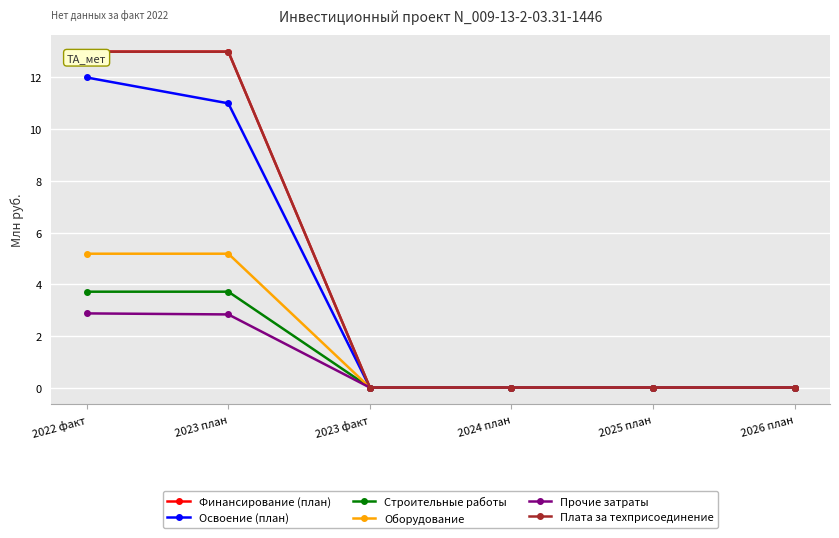

Does the chart have visible grid lines?

Yes